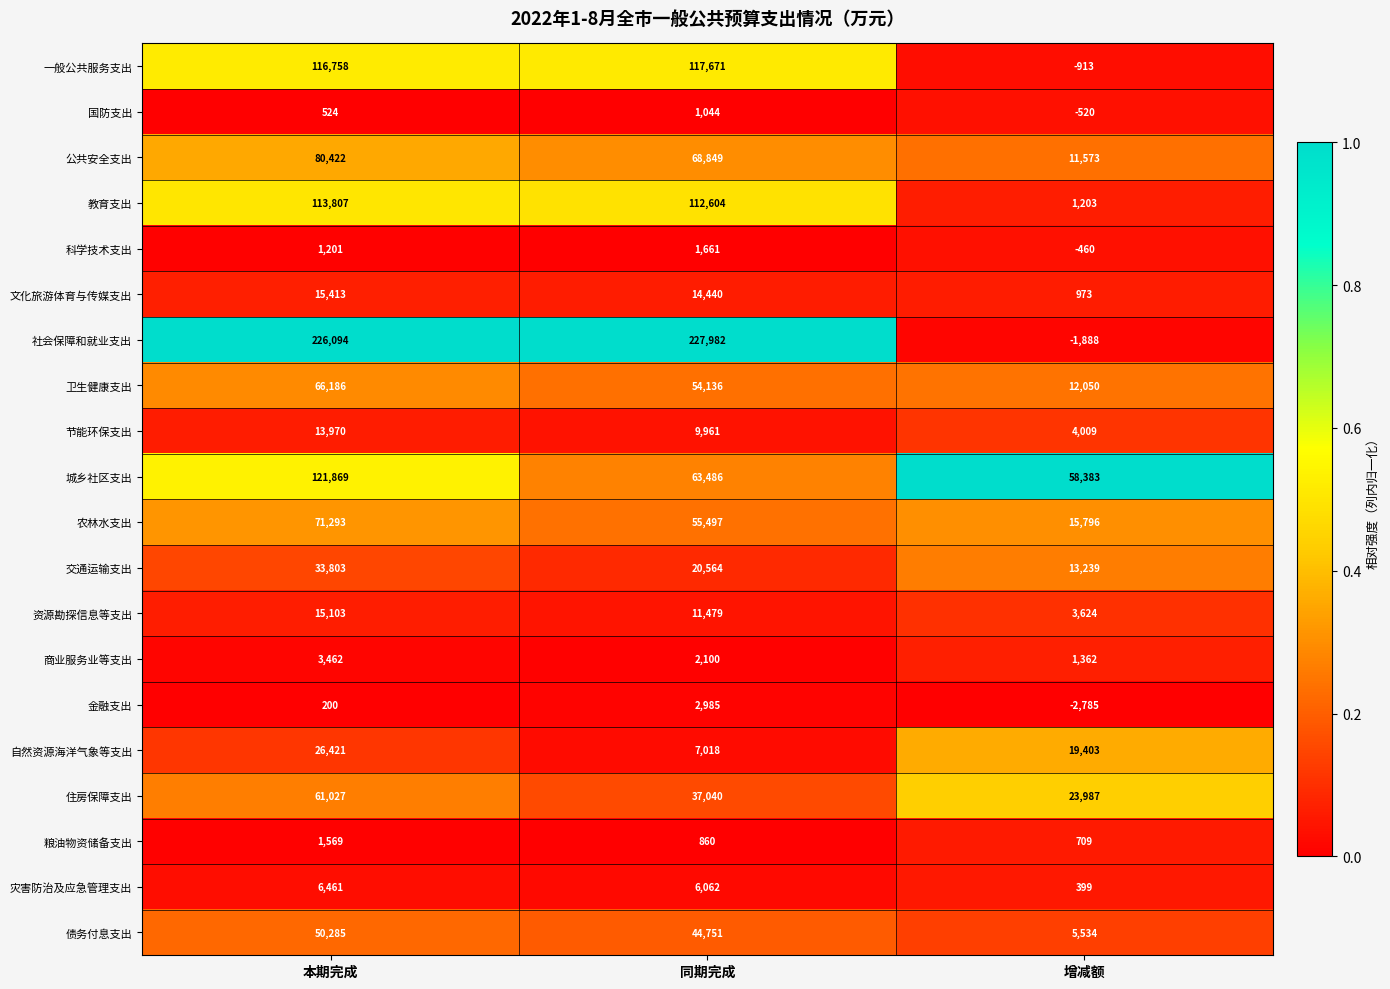

The value of 自然资源海洋气象等支出 at 增减额 is 19403. True or false?

True